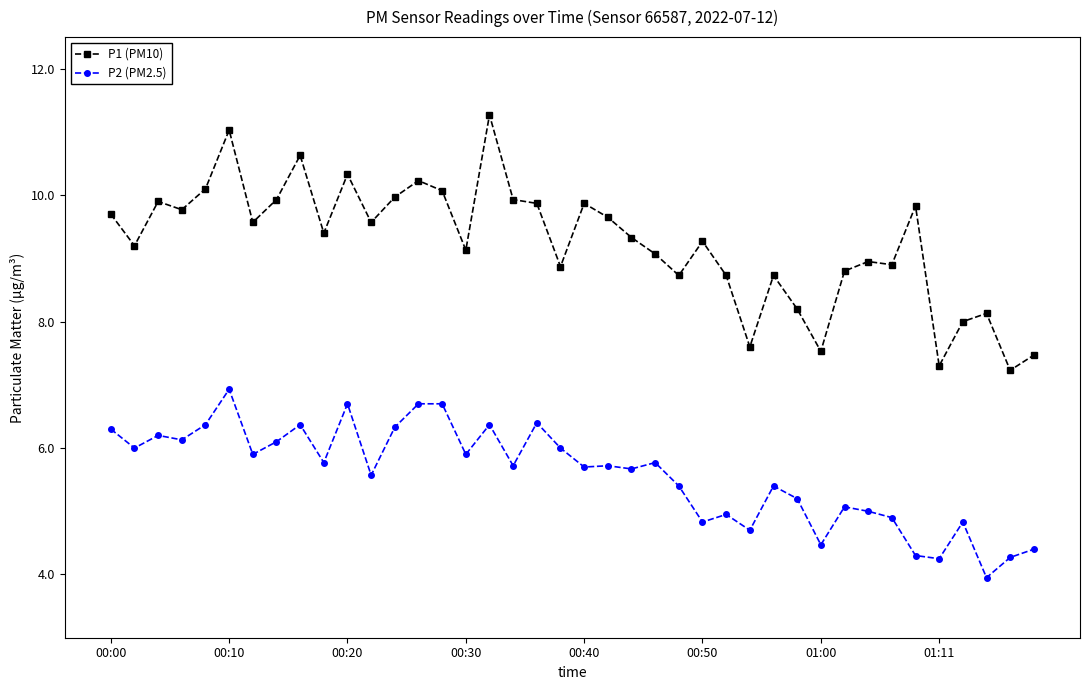

What is the difference between the maximum and second lowest values in the P2 (PM2.5) series?

2.7